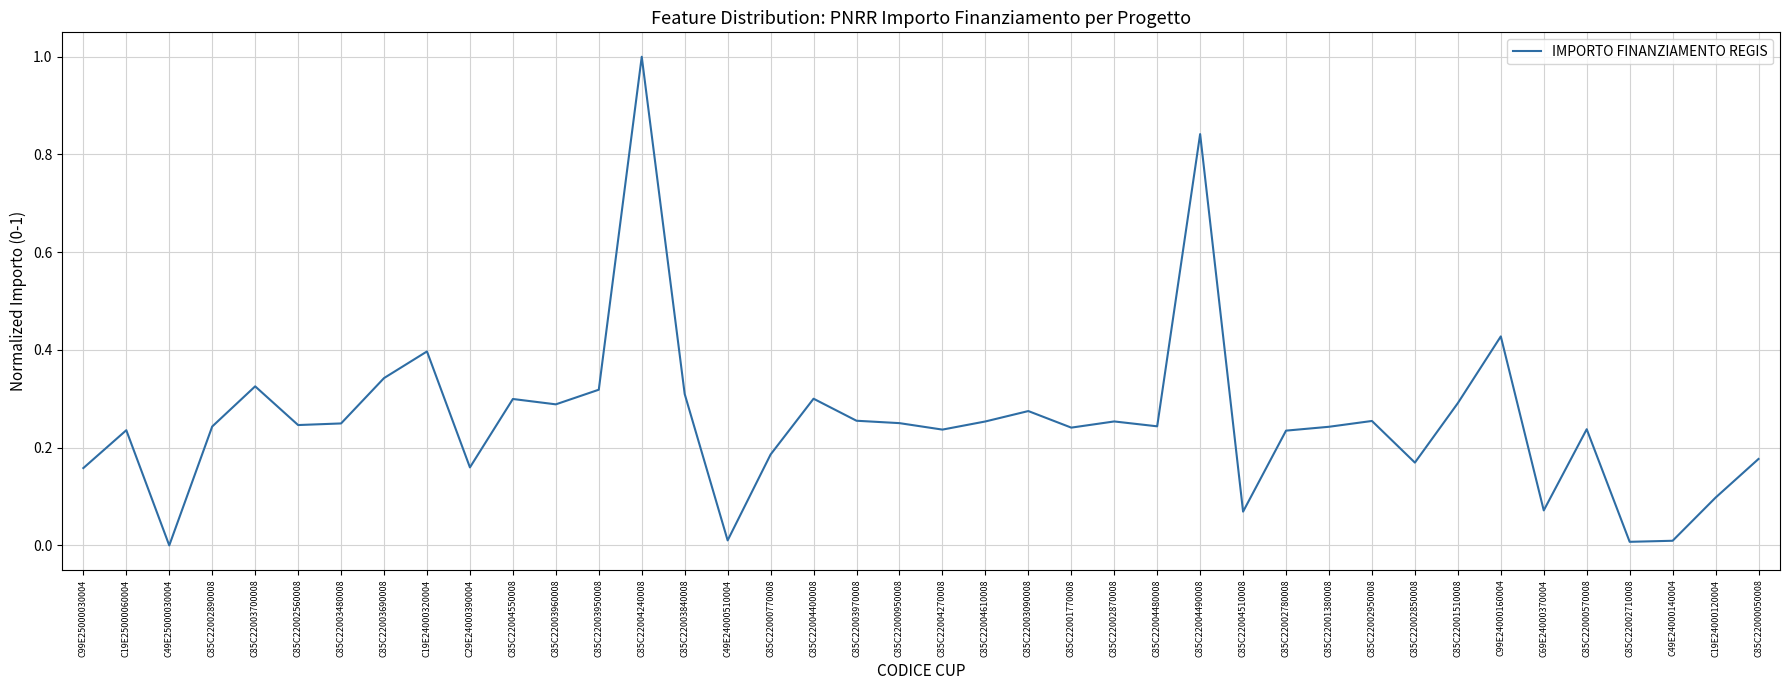

How many categories are shown in the chart?

40